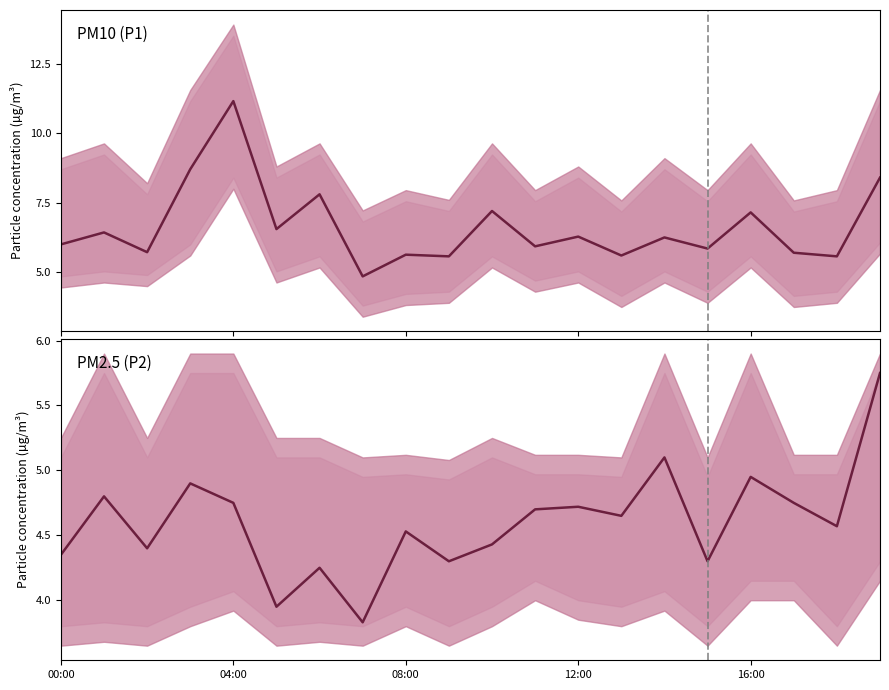

What is the value of the P1 point at the 16th from the left?

5.8